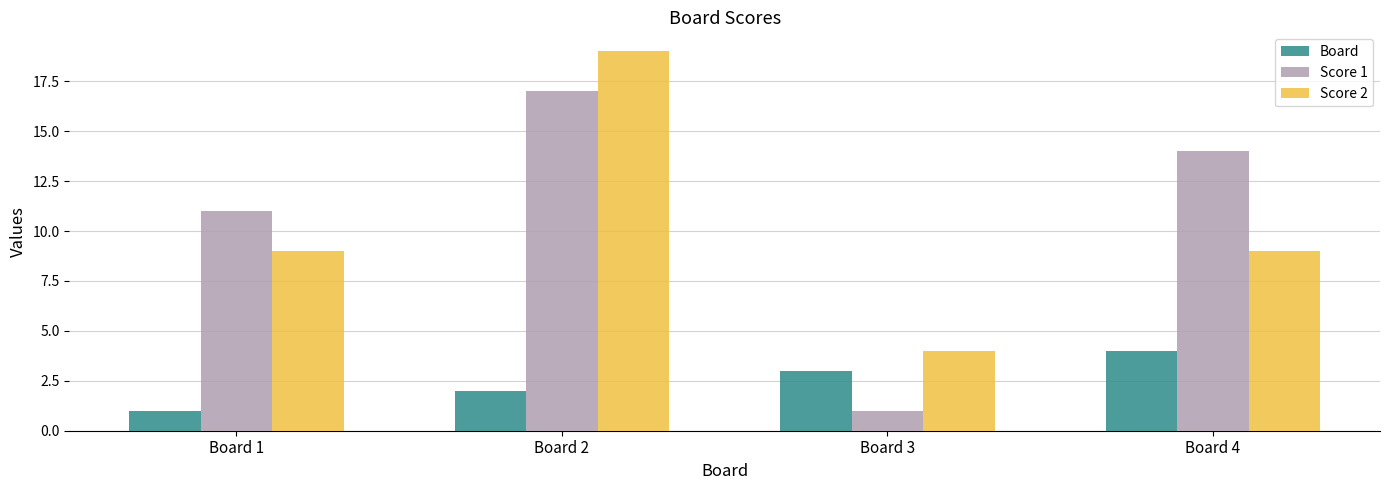

What is the highest value of the Score 2 series?

19